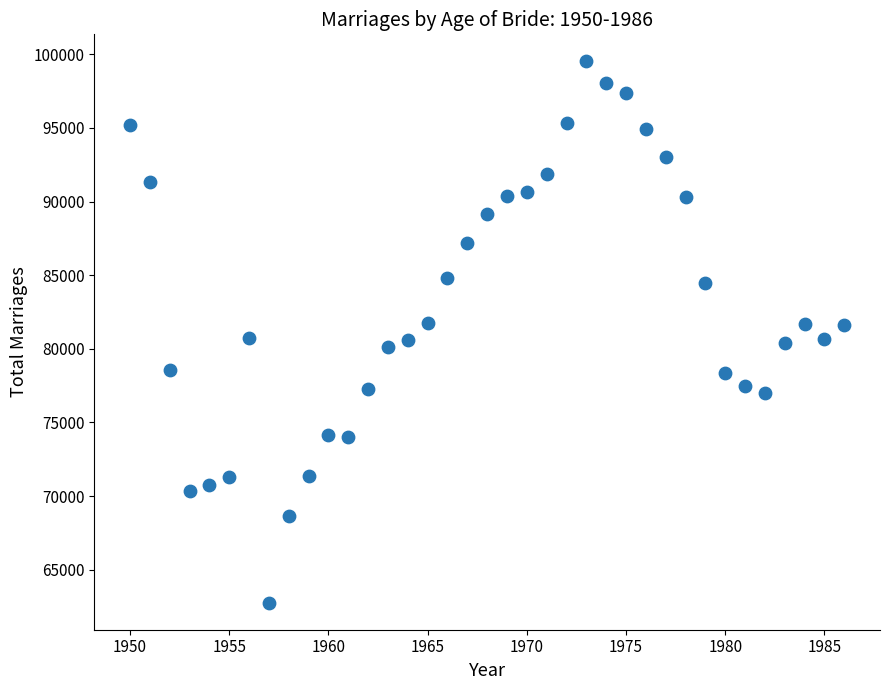

What is the range of Y values (max minus min)?

36758